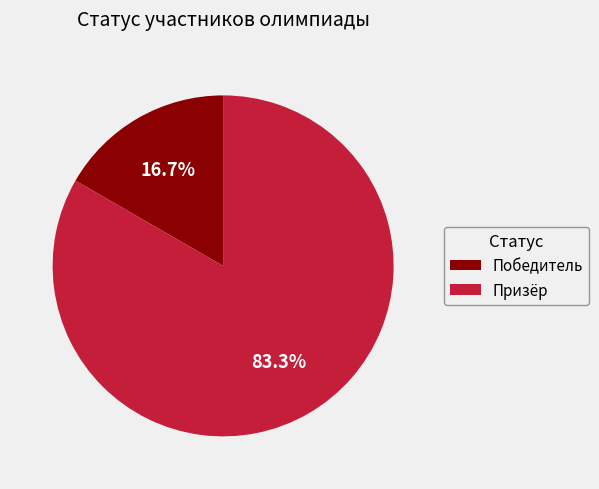

To the nearest percent, what is the average slice percentage?

50%